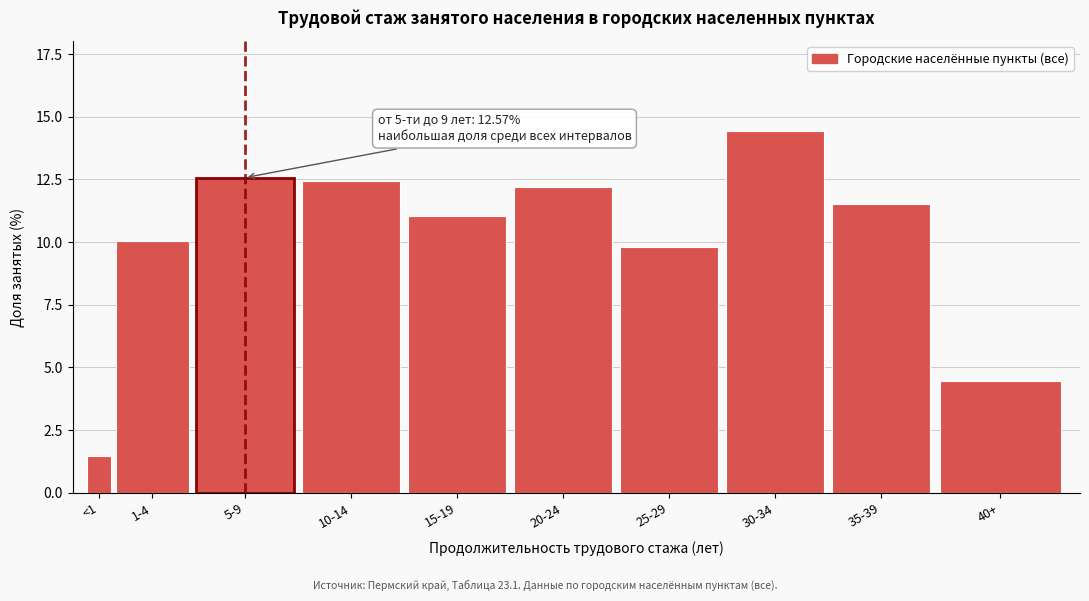

Reading left to right, list all the values displayed in this chart.

<1=1.5	1-4=10.1	5-9=12.6	10-14=12.4	15-19=11.0	20-24=12.2	25-29=9.8	30-34=14.4	35-39=11.5	40+=4.5